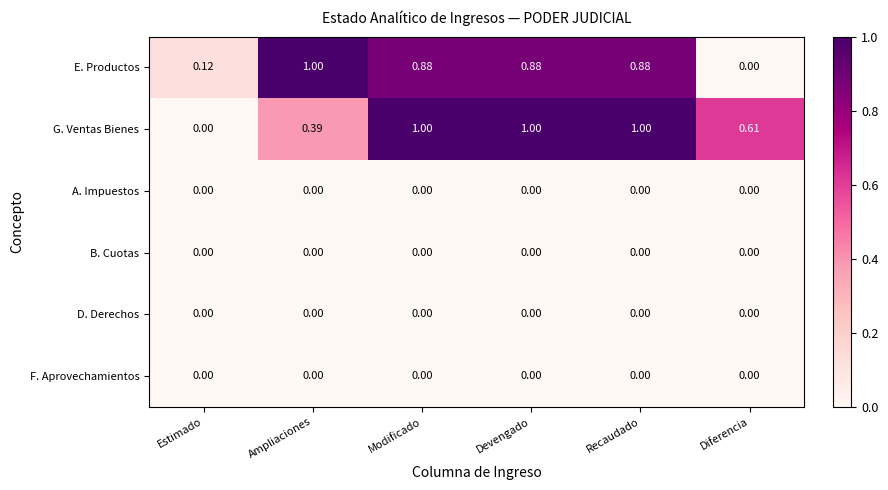

Which series has the largest total across all categories?

G. Ventas Bienes